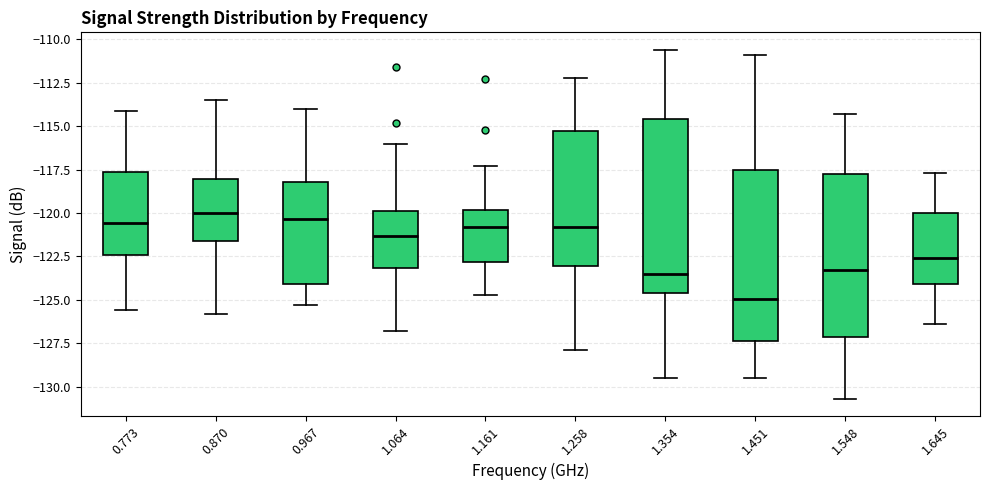

Which box has the lowest median line?

1.451